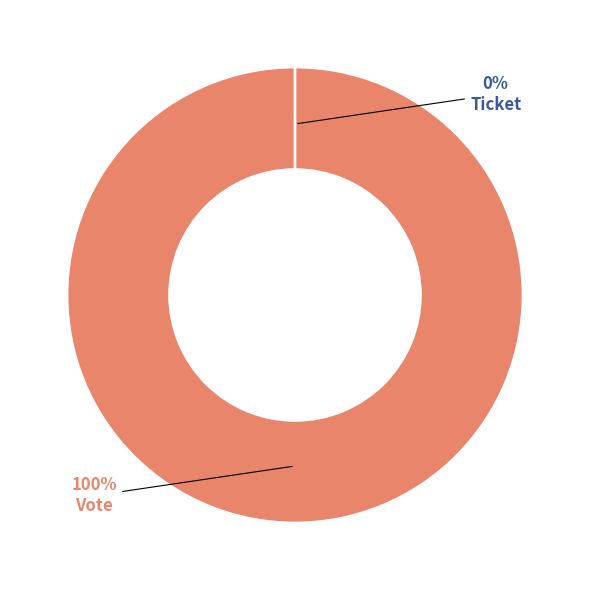

To the nearest percent, what is the combined percentage of Ticket and Vote?

100%